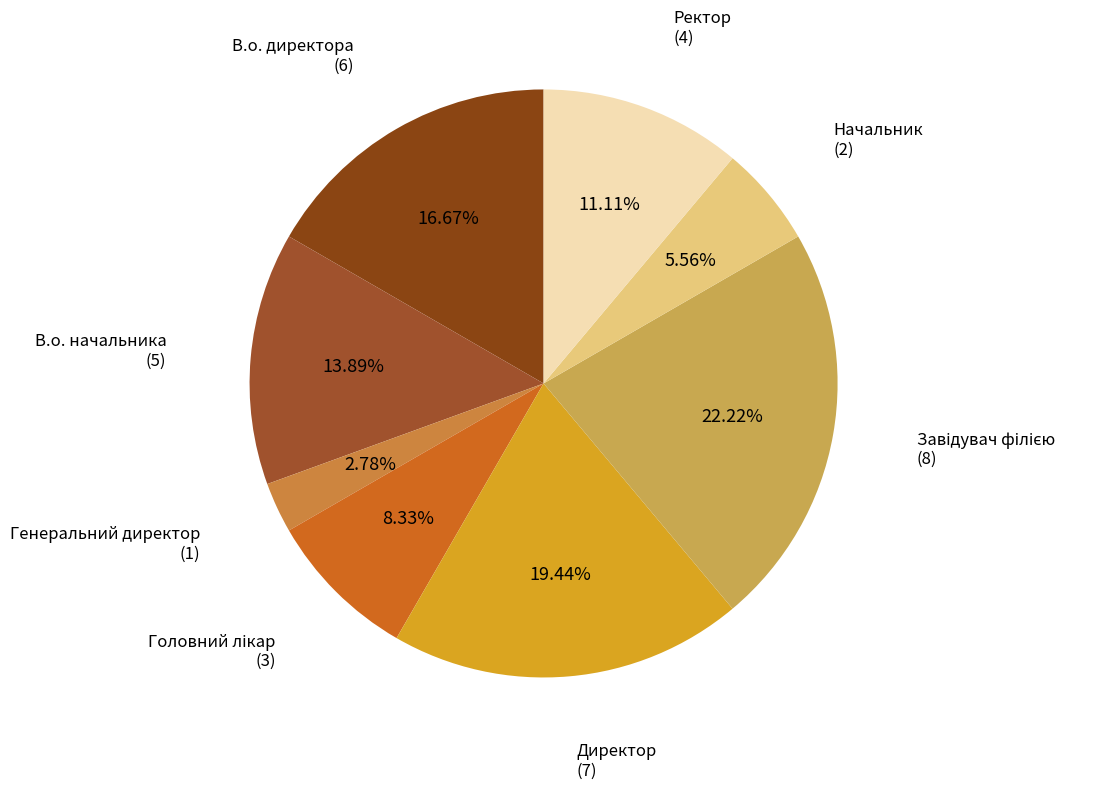

Count the number of slices in the pie.

8